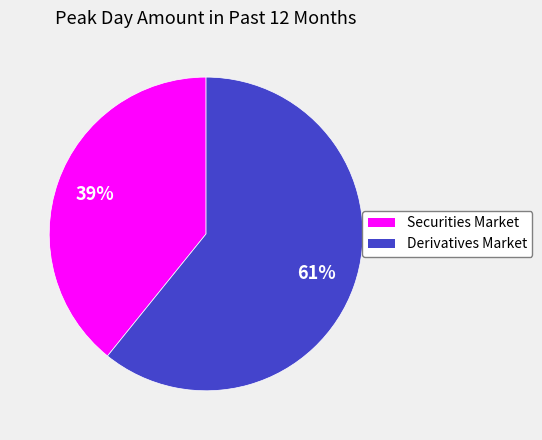

What percentage is the Securities Market slice, to the nearest percent?

39%